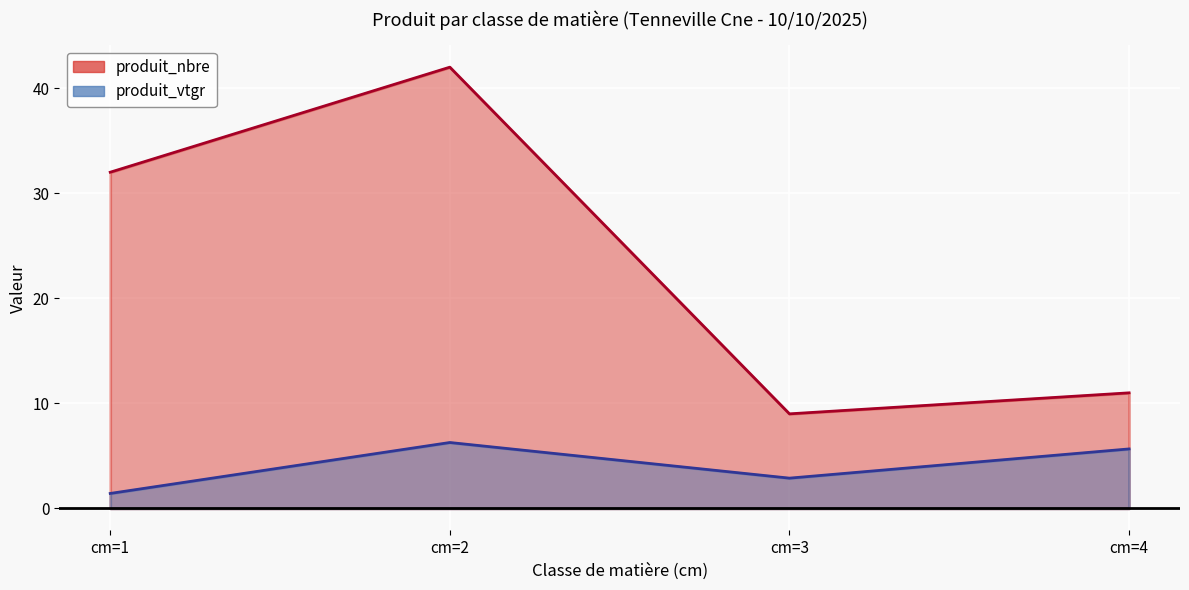

True or false: produit_vtgr has a value of 2.8 at cm=2.

False